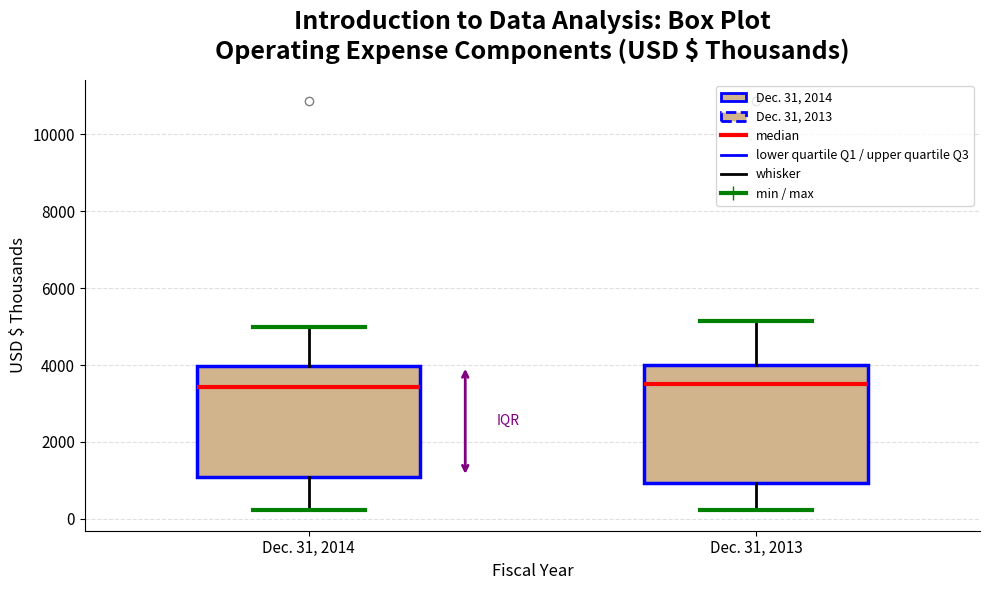

Reading left to right, transcribe this box plot: for each box, give where its median line is, the range the box spans, and where its two whiskers end, as read against the y-axis. The values are not printed on the chart, so give them approximately, as read against the axis.

Dec. 31, 2014: median 3400, box 1000 to 4000, whiskers 200 to 5000
Dec. 31, 2013: median 3600, box 1000 to 4000, whiskers 200 to 5200